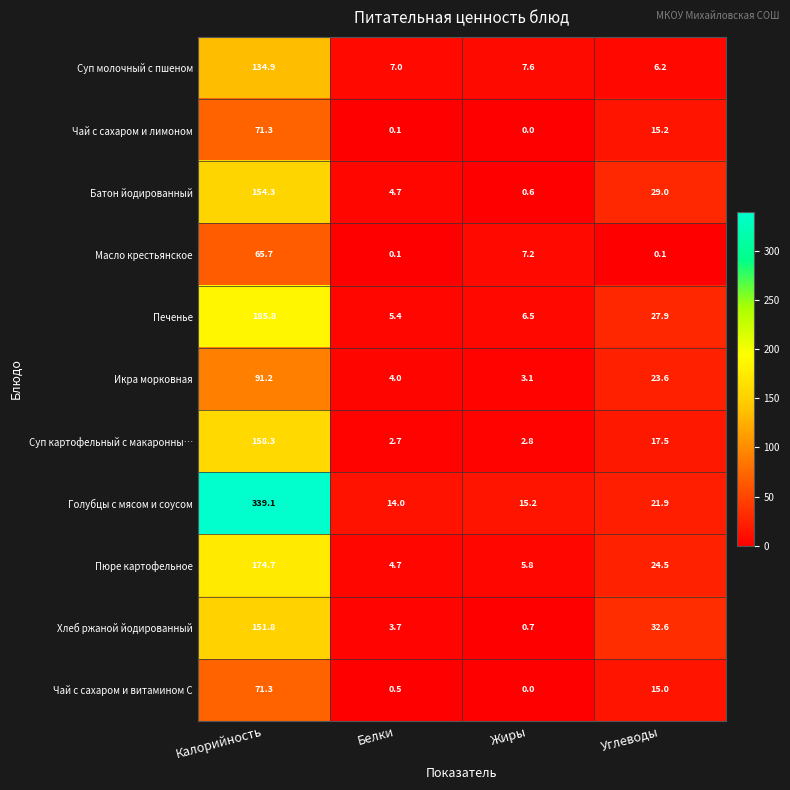

At which label does Голубцы с мясом и соусом first exceed 21?

Калорийность